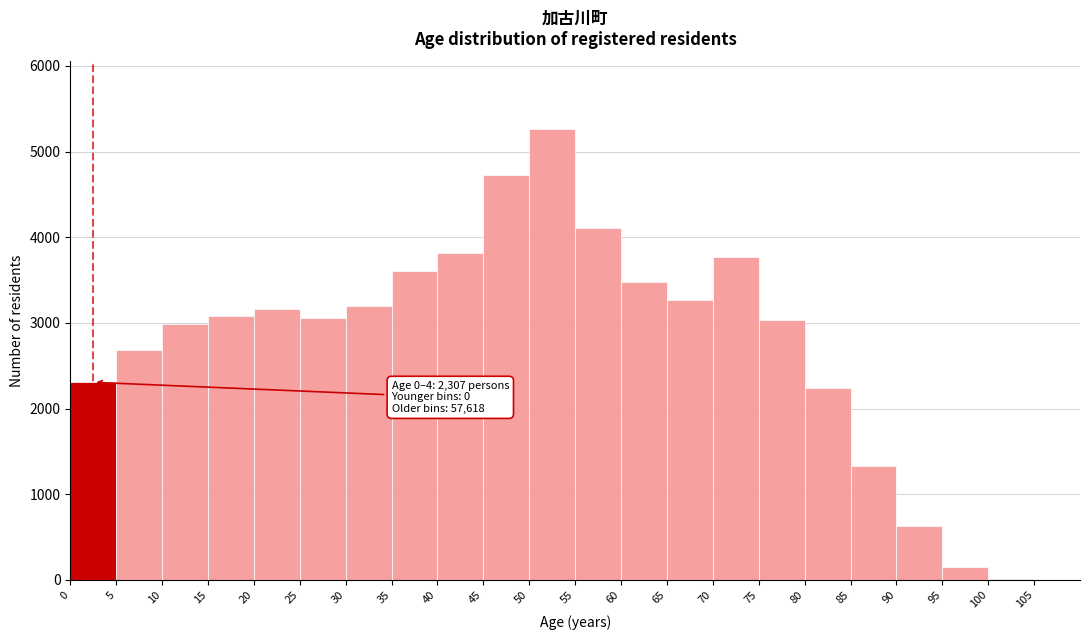

Over which range of the x-axis is the bar tallest?

50 to 55